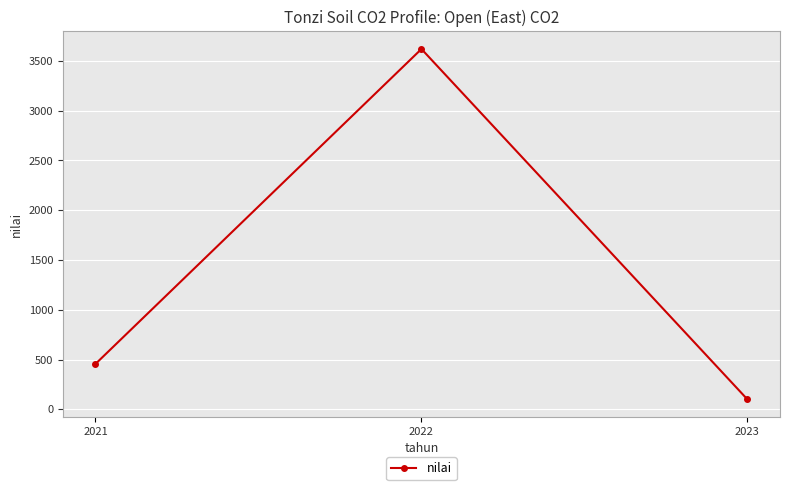

Reading left to right, transcribe all the data shown in this chart.

456.0	3619.8	100.0